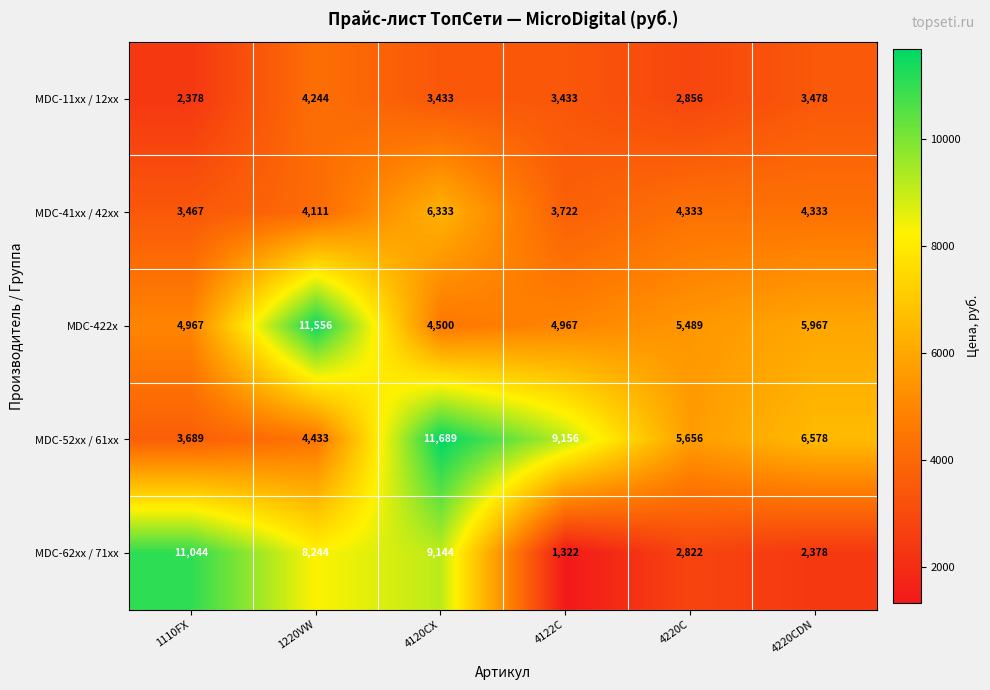

At which category is the sum across all series the highest?

4120CX